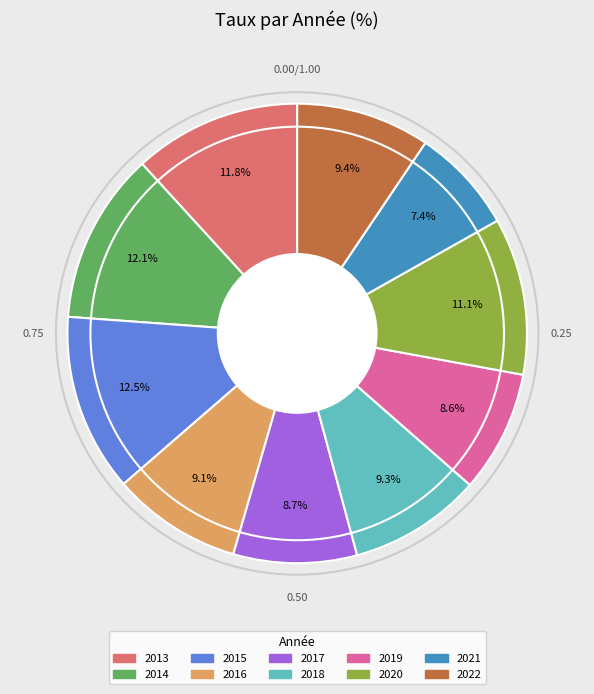

Is there any slice that represents more than half of the pie?

No